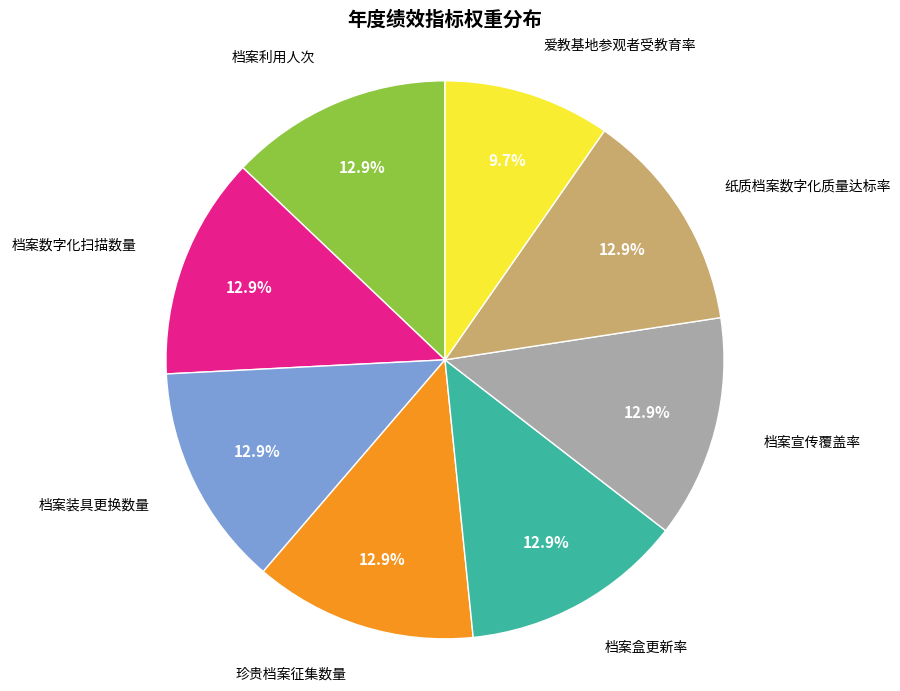

Does any single category account for the majority?

No